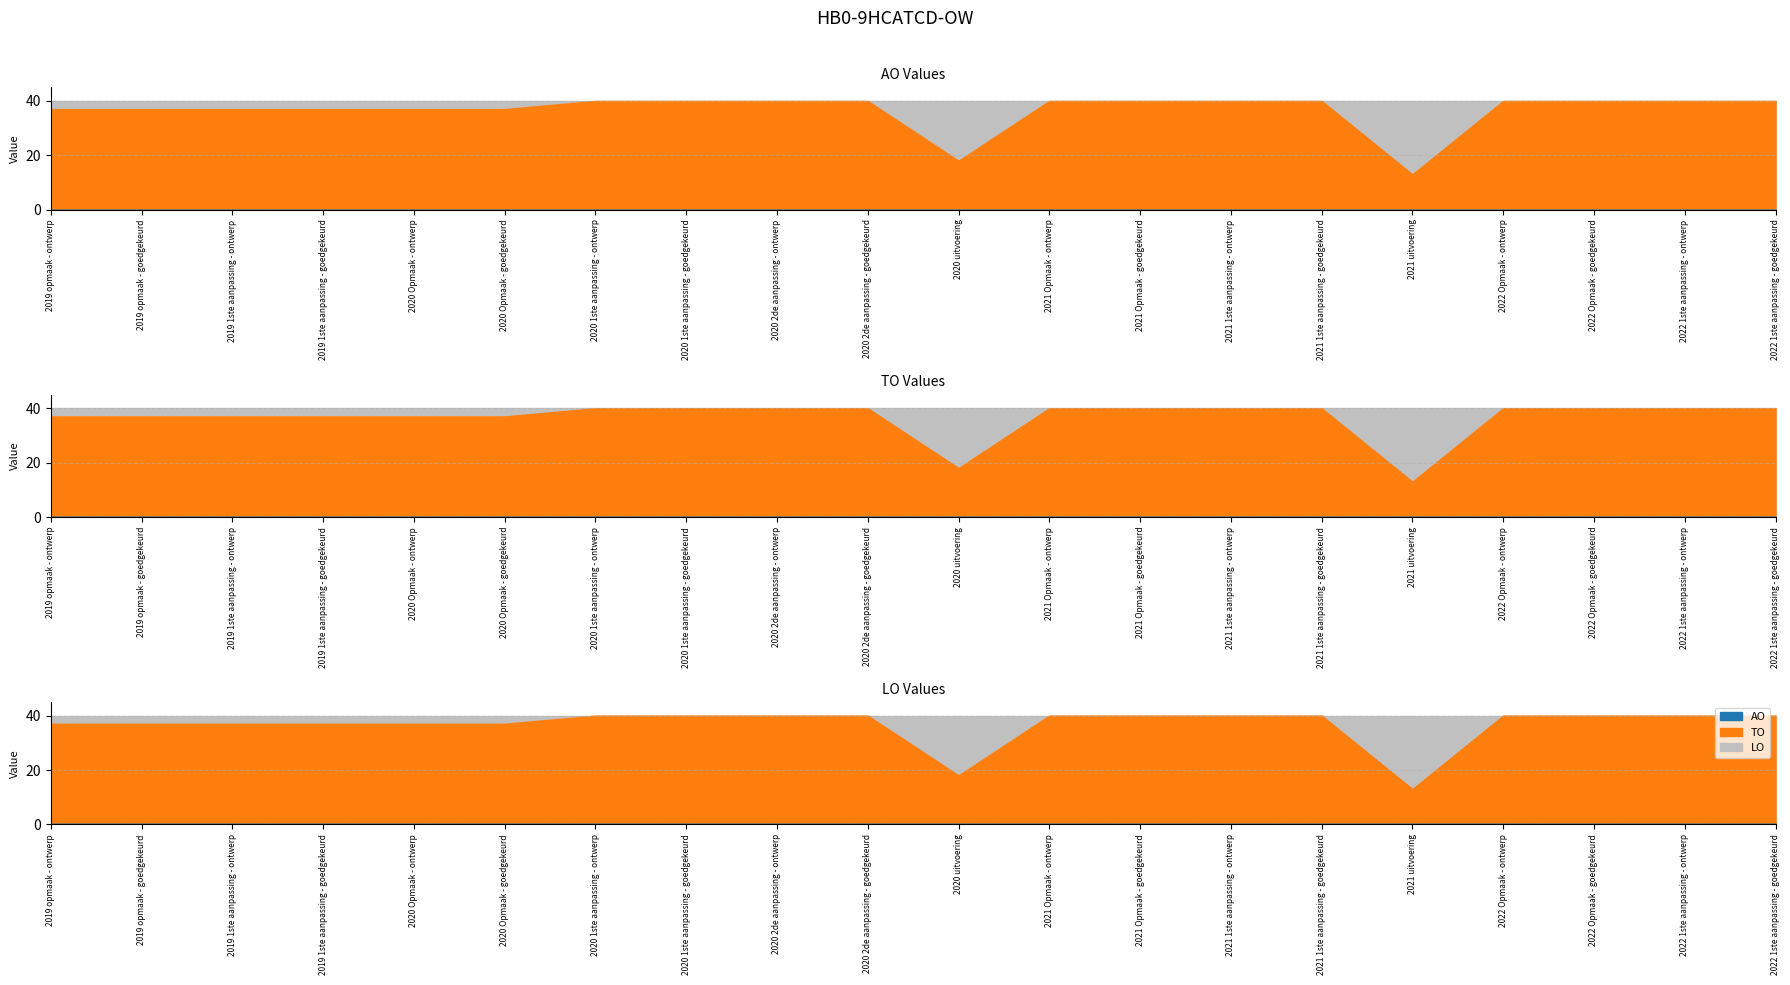

List the labels in order of AO value, smallest first.

2019 opmaak - ontwerp, 2019 opmaak - goedgekeurd, 2019 1ste aanpassing - ontwerp, 2019 1ste aanpassing - goedgekeurd, 2020 Opmaak - ontwerp, 2020 Opmaak - goedgekeurd, 2020 1ste aanpassing - ontwerp, 2020 1ste aanpassing - goedgekeurd, 2020 2de aanpassing - ontwerp, 2020 2de aanpassing - goedgekeurd, 2020 uitvoering, 2021 Opmaak - ontwerp, 2021 Opmaak - goedgekeurd, 2021 1ste aanpassing - ontwerp, 2021 1ste aanpassing - goedgekeurd, 2021 uitvoering, 2022 Opmaak - ontwerp, 2022 Opmaak - goedgekeurd, 2022 1ste aanpassing - ontwerp, 2022 1ste aanpassing - goedgekeurd